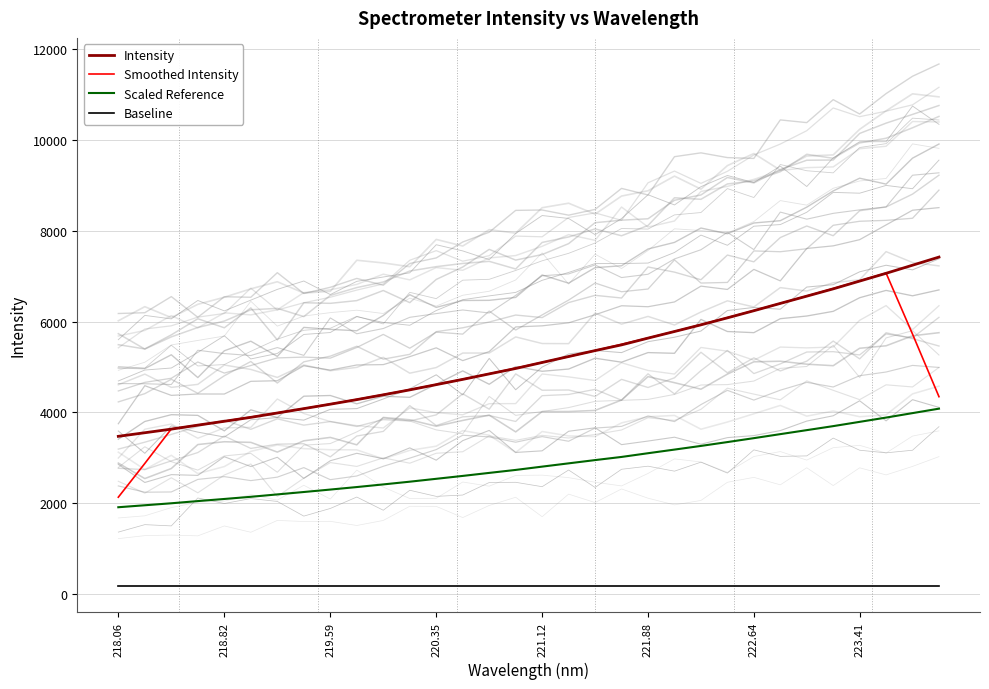

What is the maximum value for Smoothed Intensity?

7068.2